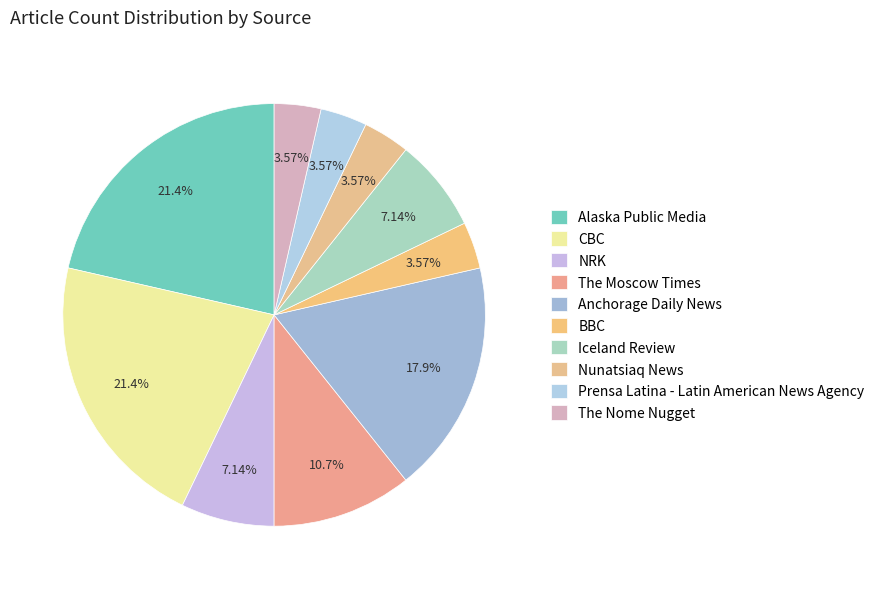

To the nearest percent, what is the difference between the largest and smallest slice percentages?

18%